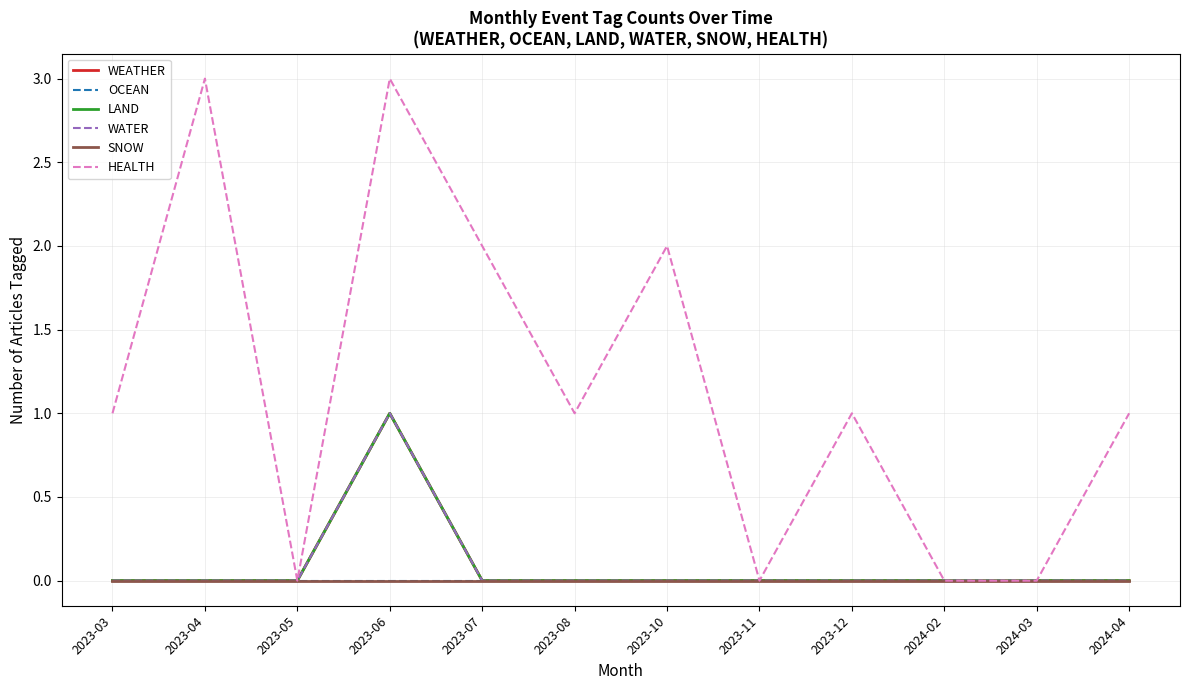

Where is the first local maximum for WEATHER?

2023-06